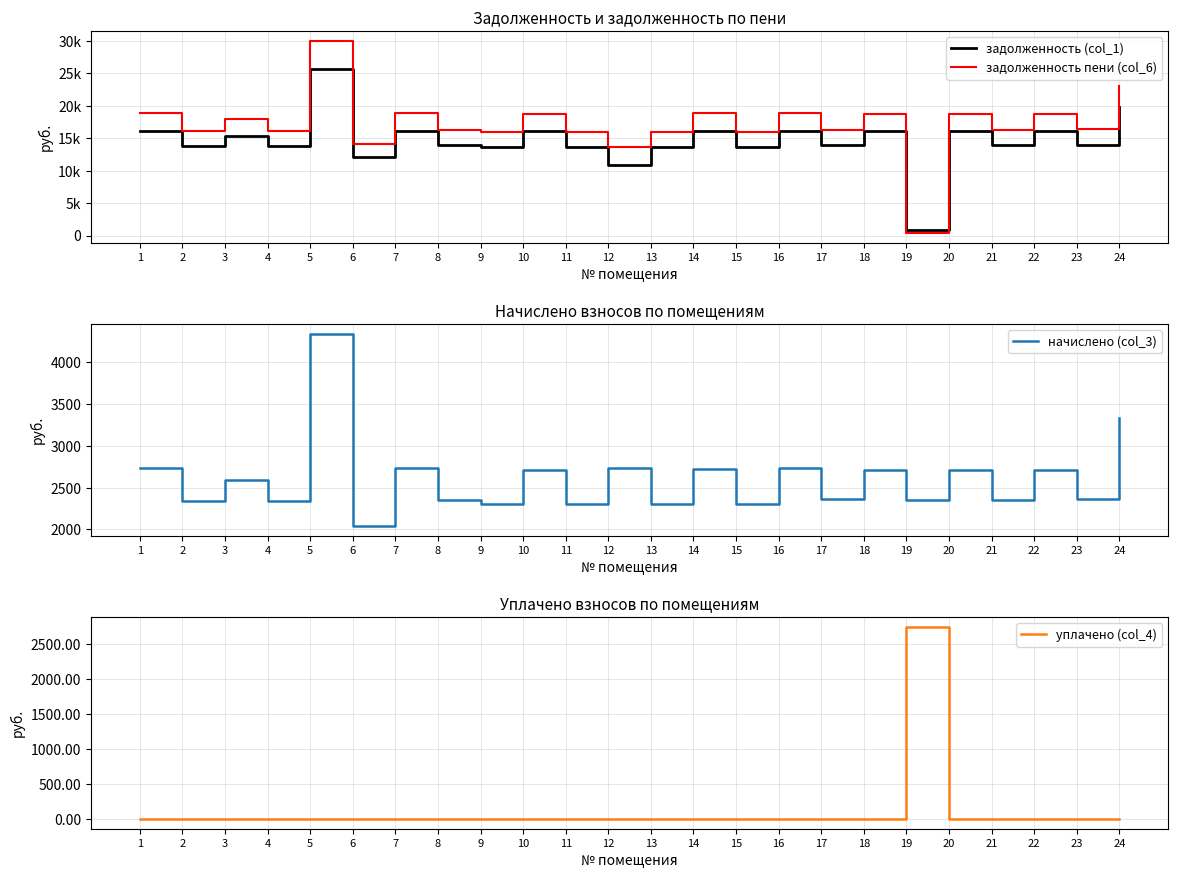

Reading right to left, list all the values displayed in this chart.

задолженность (col_1): 19776.0	14016.0	16051.2	13958.4	16051.2	785.6	16051.2	13977.6	16185.6	13689.6	16166.4	13670.4	10924.6	13689.6	16070.4	13689.6	13920.0	16185.6	12096.0	25728.0	13862.4	15360.0	13862.4	16185.6
задолженность пени (col_6): 23113.2	16381.2	18759.8	16313.9	18759.8	392.4	18759.8	16336.3	18916.9	15999.7	18894.5	15977.3	13655.9	15999.7	18782.3	15999.7	16269.0	18916.9	14137.2	30069.6	16201.7	17952.0	16201.7	18916.9
начислено (col_3): 3337.2	2365.2	2708.6	2355.5	2708.6	2355.5	2708.6	2358.7	2731.3	2310.1	2728.1	2306.9	2731.3	2310.1	2711.9	2310.1	2349.0	2731.3	2041.2	4341.6	2339.3	2592.0	2339.3	2731.3
уплачено (col_4): 0.0	0.0	0.0	0.0	0.0	2748.7	0.0	0.0	0.0	0.0	0.0	0.0	0.0	0.0	0.0	0.0	0.0	0.0	0.0	0.0	0.0	0.0	0.0	0.0